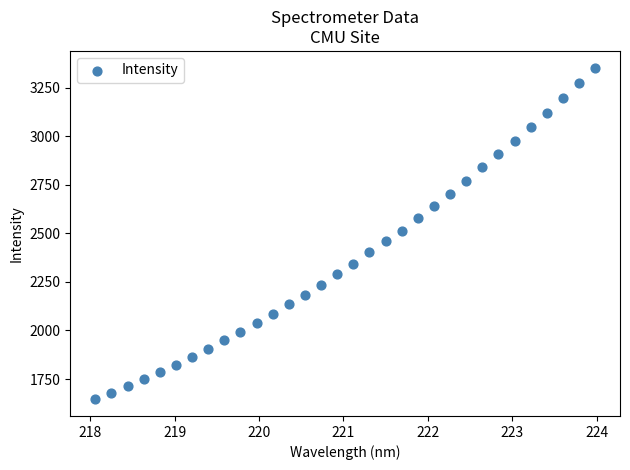

What is the range of X values (max minus min)?

5.9